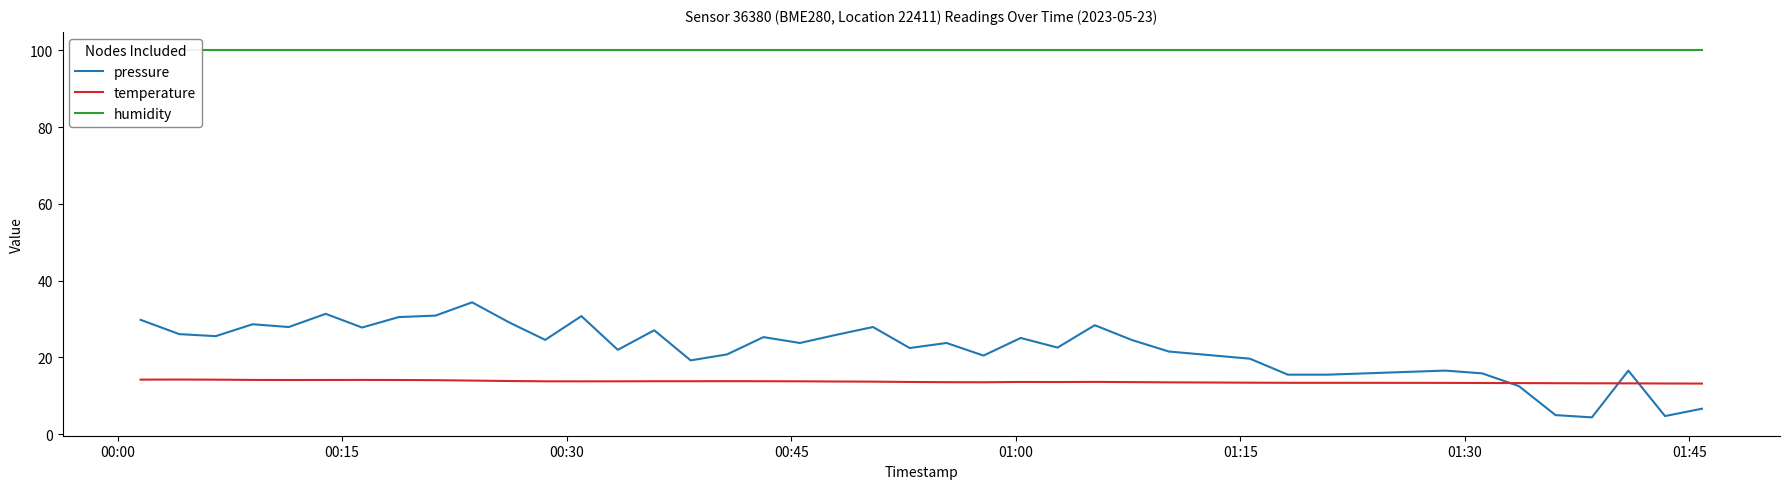

What is the minimum value for temperature?

13.2